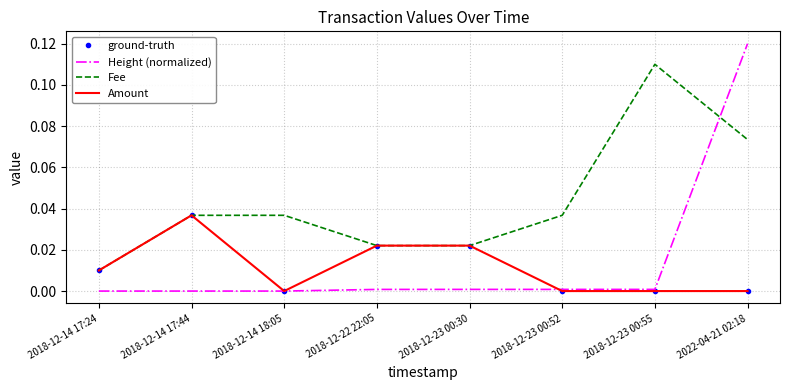

Reading left to right, what are all the values shown in this chart?

ground-truth: 2018-12-14 17:24=0.0	2018-12-14 17:44=0.0	2018-12-14 18:05=0.0	2018-12-22 22:05=0.0	2018-12-23 00:30=0.0	2018-12-23 00:52=0.0	2018-12-23 00:55=0.0	2022-04-21 02:18=0.0
Height (normalized): 2018-12-14 17:24=0.0	2018-12-14 17:44=0.0	2018-12-14 18:05=0.0	2018-12-22 22:05=0.0	2018-12-23 00:30=0.0	2018-12-23 00:52=0.0	2018-12-23 00:55=0.0	2022-04-21 02:18=0.1
Fee: 2018-12-14 17:24=0.0	2018-12-14 17:44=0.0	2018-12-14 18:05=0.0	2018-12-22 22:05=0.0	2018-12-23 00:30=0.0	2018-12-23 00:52=0.0	2018-12-23 00:55=0.1	2022-04-21 02:18=0.1
Amount: 2018-12-14 17:24=0.0	2018-12-14 17:44=0.0	2018-12-14 18:05=0.0	2018-12-22 22:05=0.0	2018-12-23 00:30=0.0	2018-12-23 00:52=0.0	2018-12-23 00:55=0.0	2022-04-21 02:18=0.0